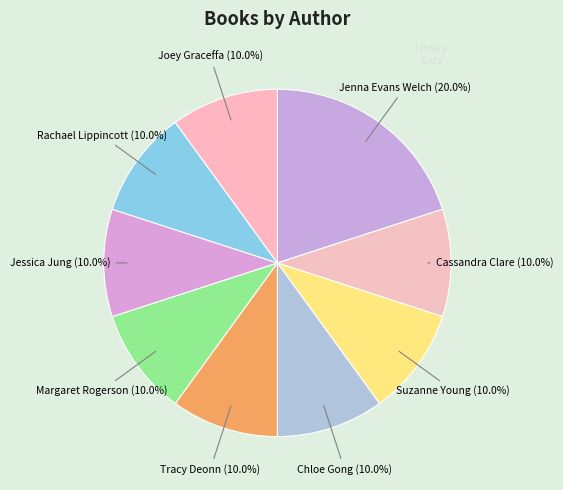

Is it true that Jessica Jung is 10% of the pie?

True